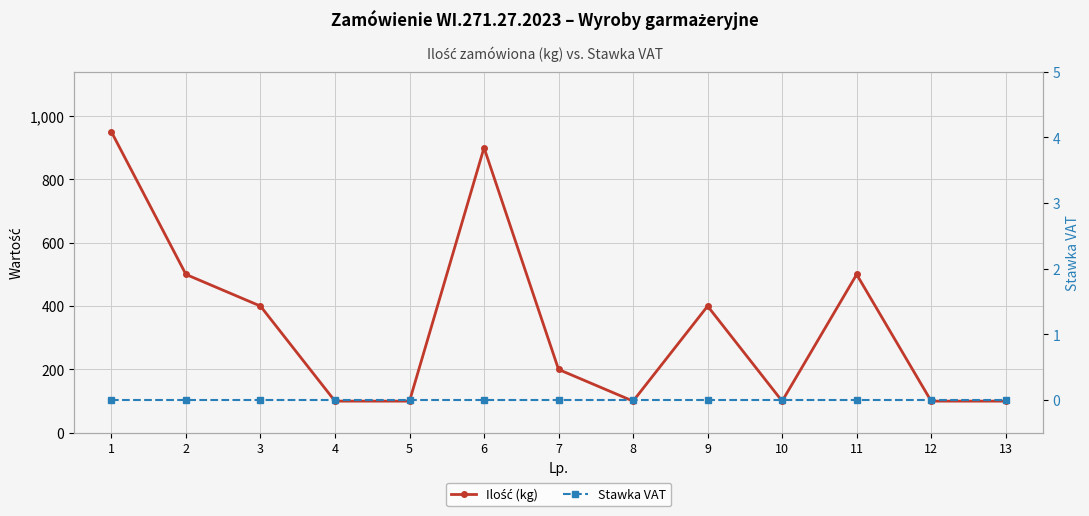

What is the sum of all Ilość (kg) values?

4450